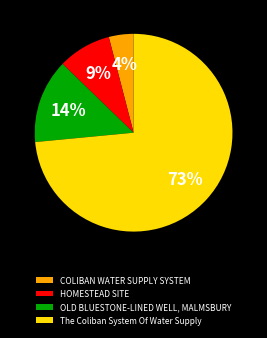

To the nearest percent, what is the average slice percentage?

25%